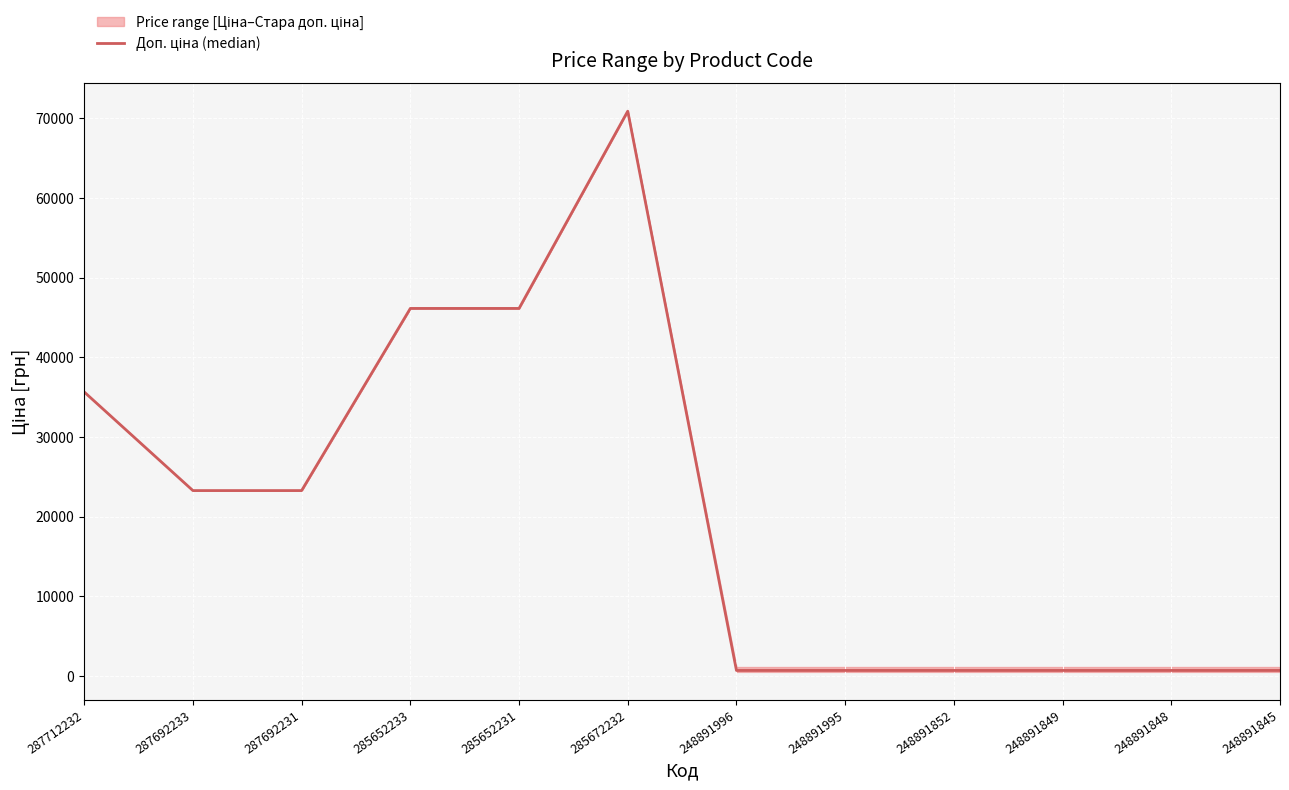

Reading left to right, list all the values displayed in this chart.

287712232=35659.4	287692233=23278.2	287692231=23278.2	285652233=46143.9	285652231=46143.9	285672232=70906.0	248891996=699.0	248891995=699.0	248891852=699.0	248891849=699.0	248891848=699.0	248891845=699.0